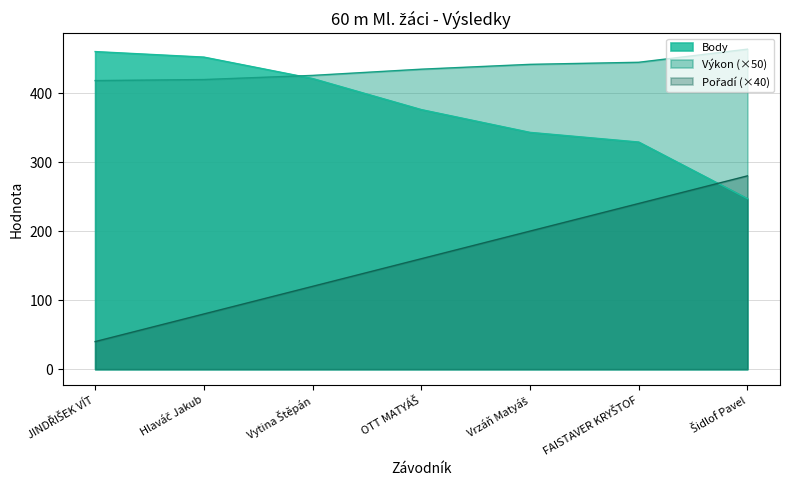

List the series in order of their peak value, highest first.

Výkon, Body, Pořadí